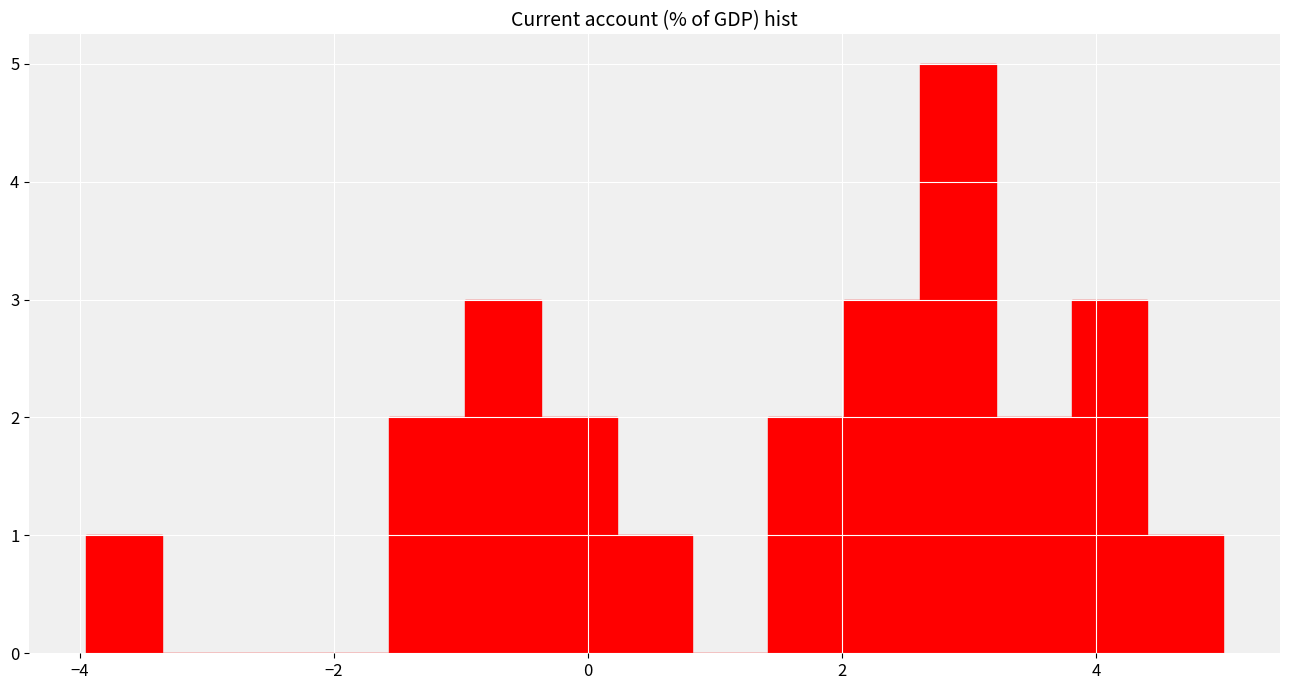

Around what value on the x-axis is the tallest bar? Give the approximate position of its centre, as read against the axis.

3.0